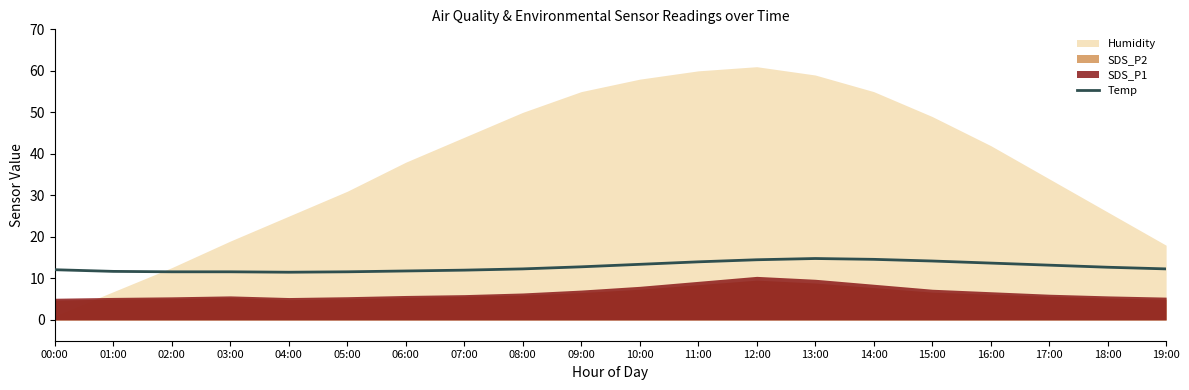

What is the sum of all values?

256.4